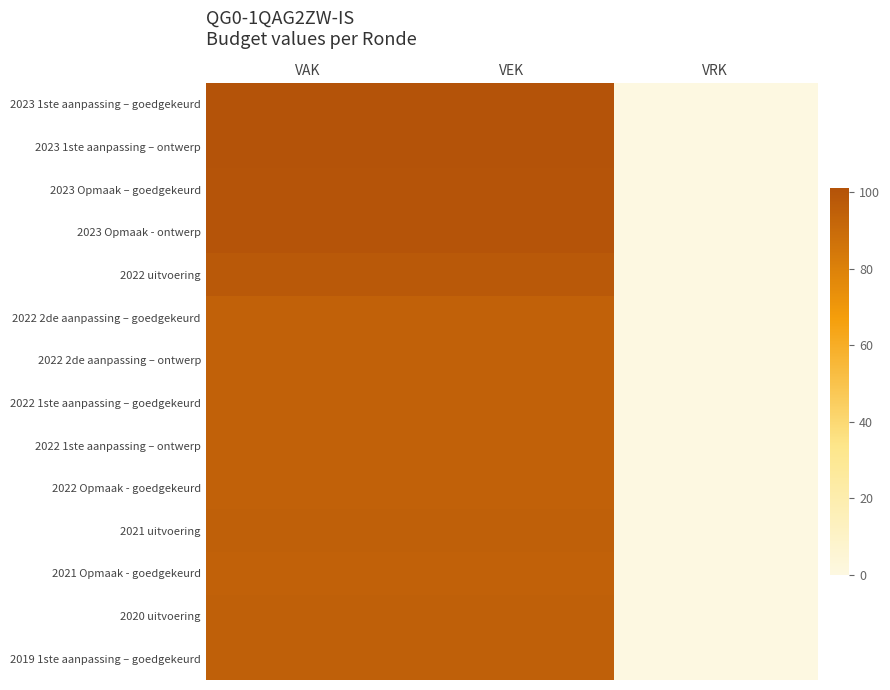

Reading left to right, transcribe all the data shown in this chart.

2023 1ste aanpassing – goedgekeurd: VAK=101	VEK=101	VRK=0
2023 1ste aanpassing – ontwerp: VAK=101	VEK=101	VRK=0
2023 Opmaak – goedgekeurd: VAK=100	VEK=100	VRK=0
2023 Opmaak - ontwerp: VAK=100	VEK=100	VRK=0
2022 uitvoering: VAK=98	VEK=98	VRK=0
2022 2de aanpassing – goedgekeurd: VAK=94	VEK=94	VRK=0
2022 2de aanpassing – ontwerp: VAK=94	VEK=94	VRK=0
2022 1ste aanpassing – goedgekeurd: VAK=94	VEK=94	VRK=0
2022 1ste aanpassing – ontwerp: VAK=94	VEK=94	VRK=0
2022 Opmaak - goedgekeurd: VAK=94	VEK=94	VRK=0
2021 uitvoering: VAK=95	VEK=95	VRK=0
2021 Opmaak - goedgekeurd: VAK=94	VEK=94	VRK=0
2020 uitvoering: VAK=95	VEK=95	VRK=0
2019 1ste aanpassing – goedgekeurd: VAK=95	VEK=95	VRK=0